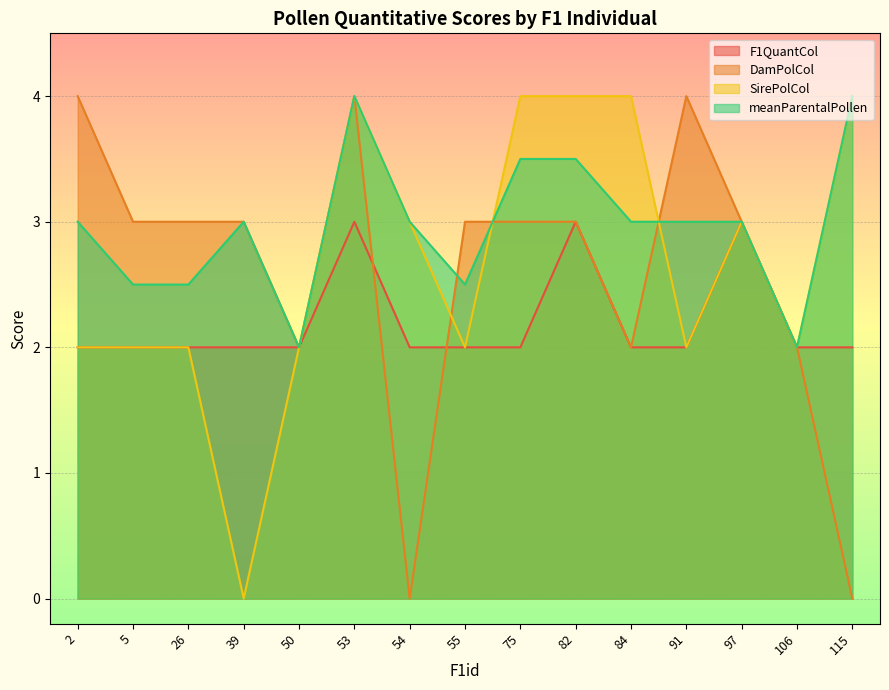

The value of meanParentalPollen at 97 is 0.6. True or false?

False